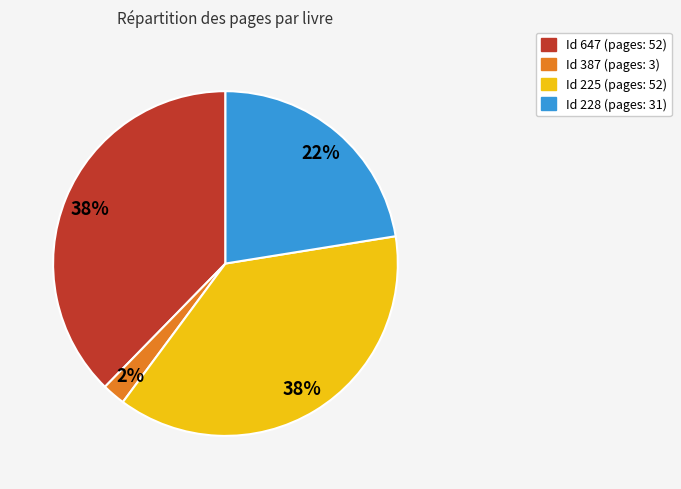

How many slices are in this pie chart?

4